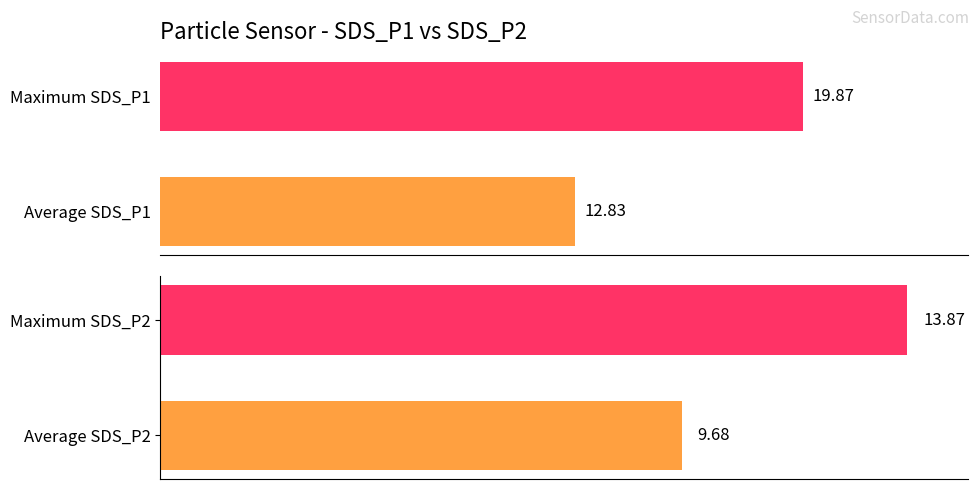

Rank the series by their average value, from lowest to highest.

SDS_P2, SDS_P1